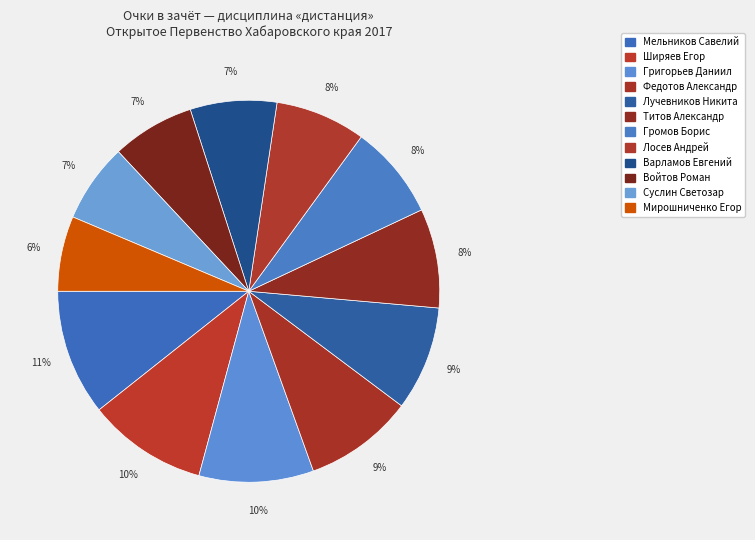

How many slices are in this pie chart?

12